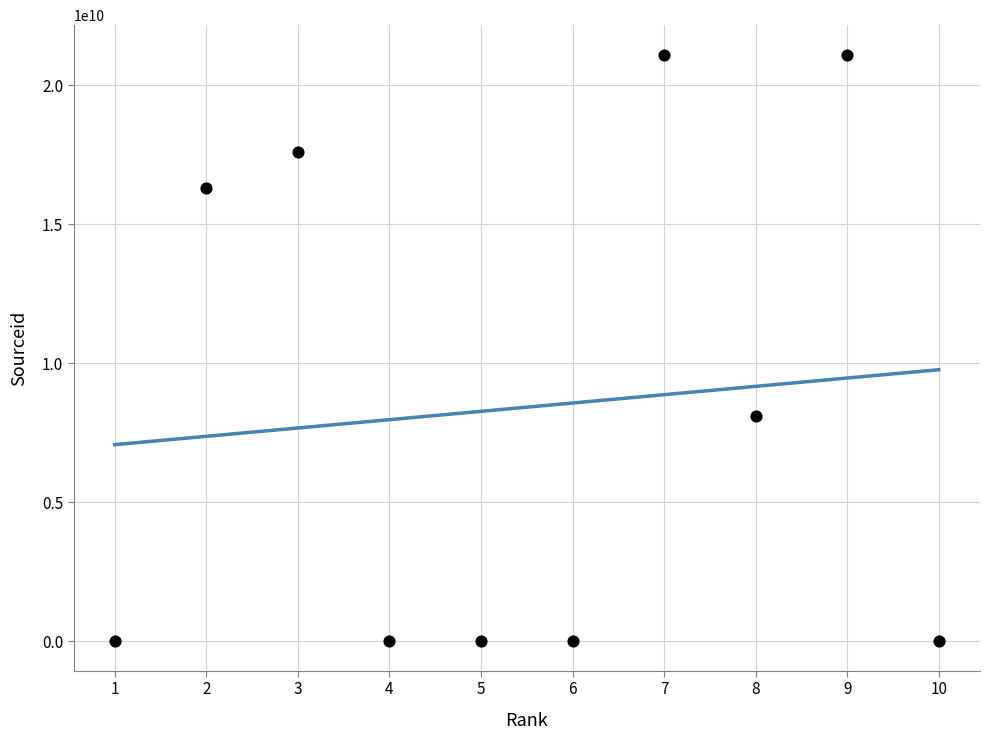

What Y value in the scatter plot is closest to 10550399005?

8100153108